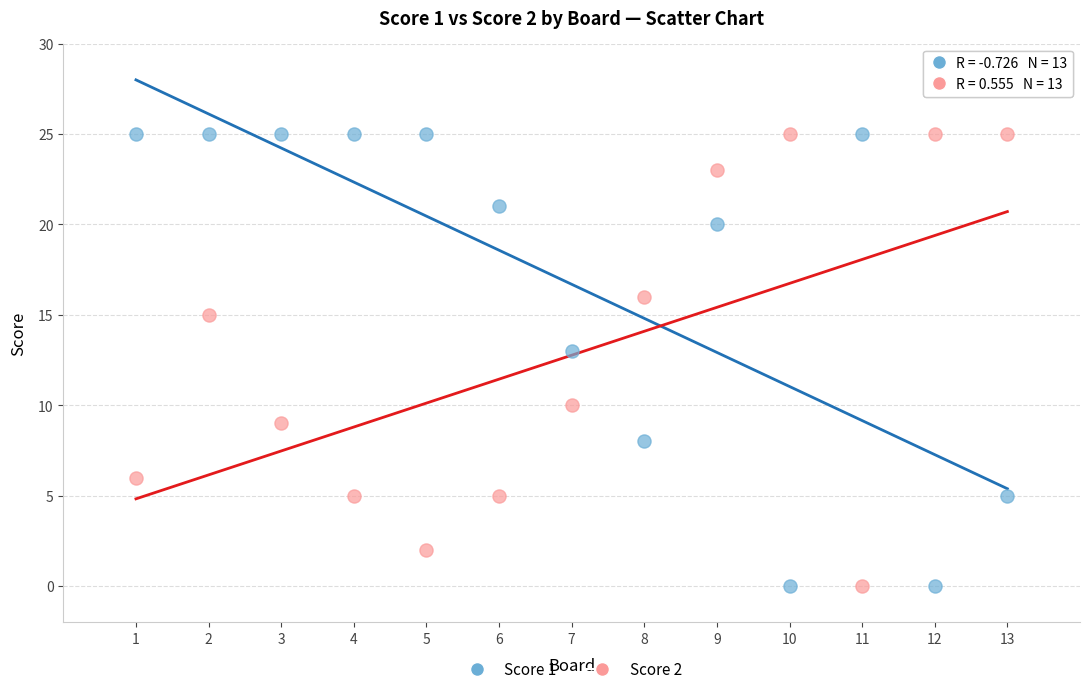

Across all series, what Y value is closest to 12?

13